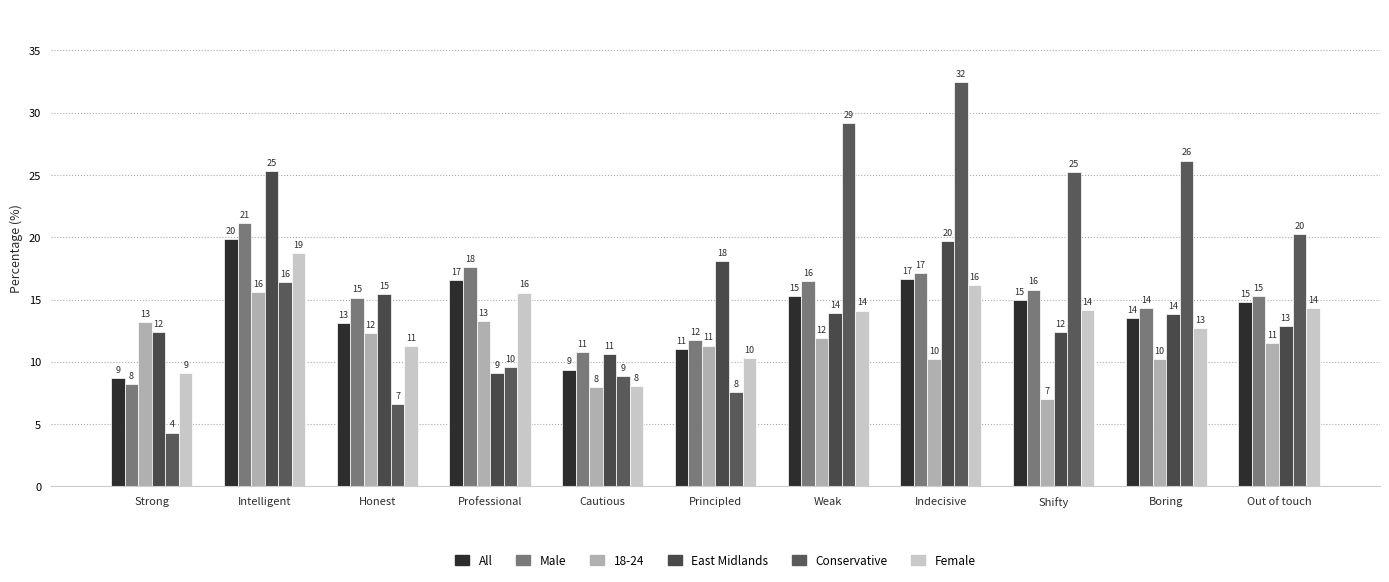

Is it true that Conservative equals 9.6 at Professional?

True